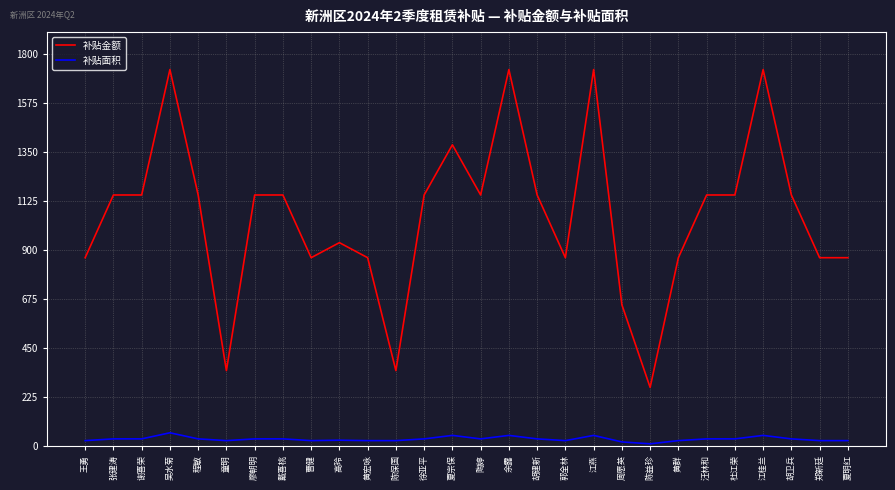

Which series has the largest total across all categories?

补贴金额